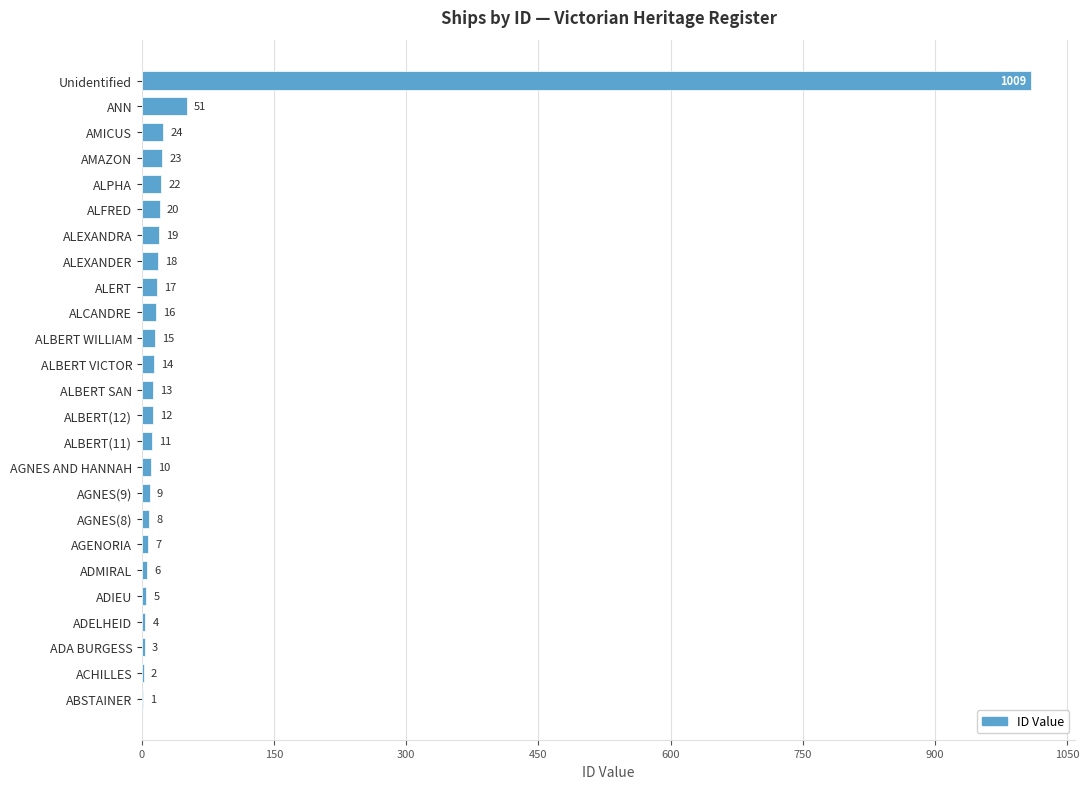

What is the sum of all values?

1339